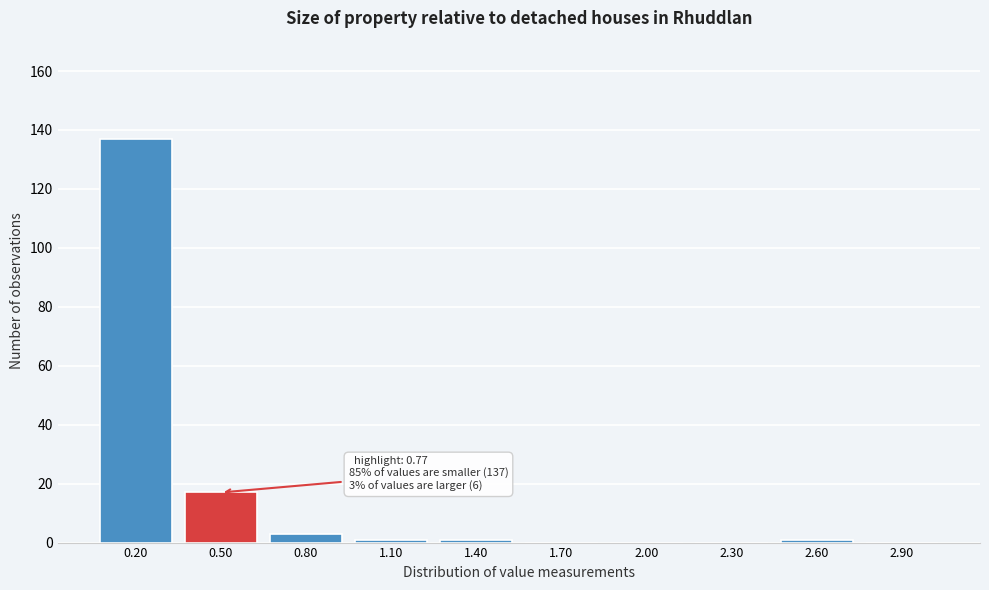

Reading left to right, what are all the values shown in this chart?

0.20=137	0.50=17	0.80=3	1.10=1	1.40=1	1.70=0	2.00=0	2.30=0	2.60=1	2.90=0